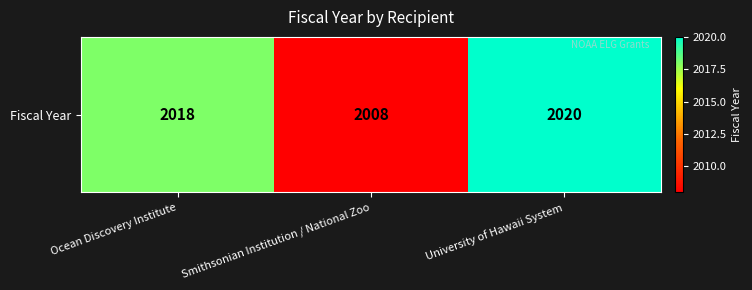

What is the sum of all values?

6046